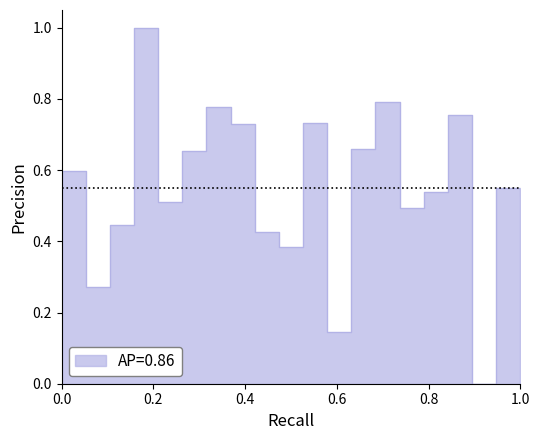

What is the sum of all values?

11.0